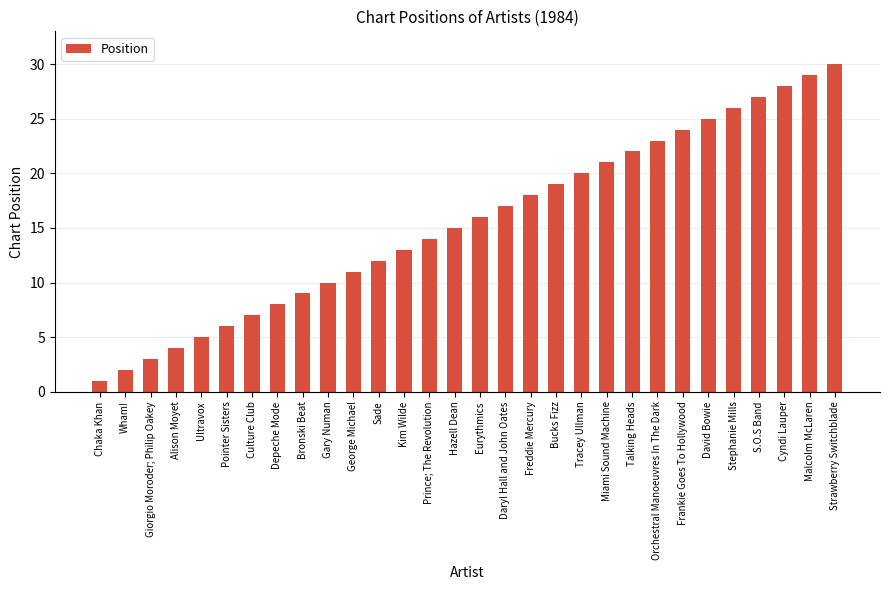

How many values are below 16?

15